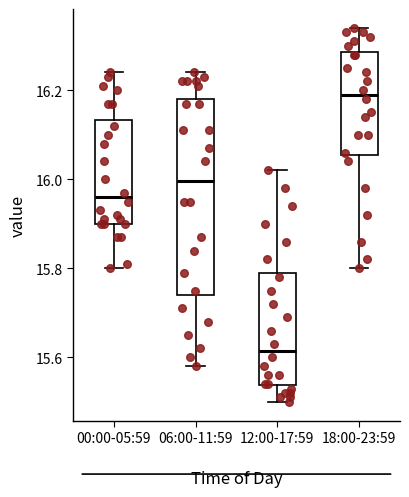

Which box is the tallest, from its lower edge to its upper edge?

06:00-11:59